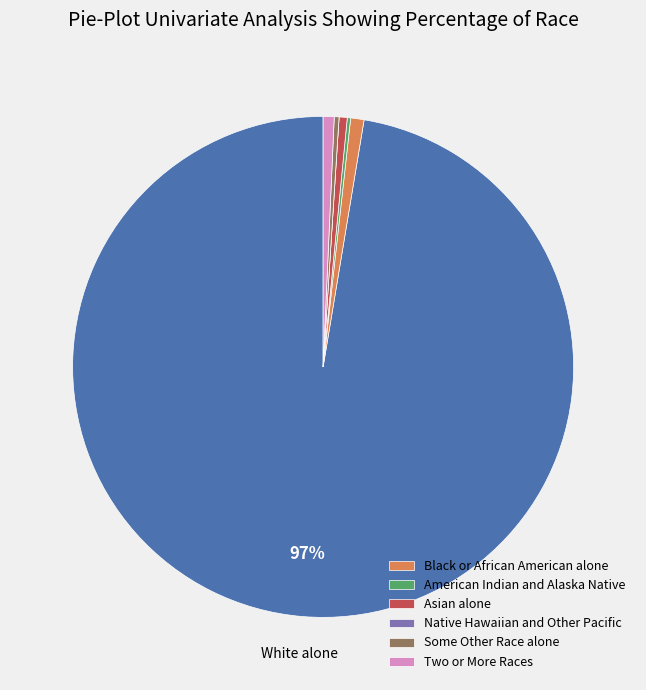

Does any single category account for the majority?

Yes